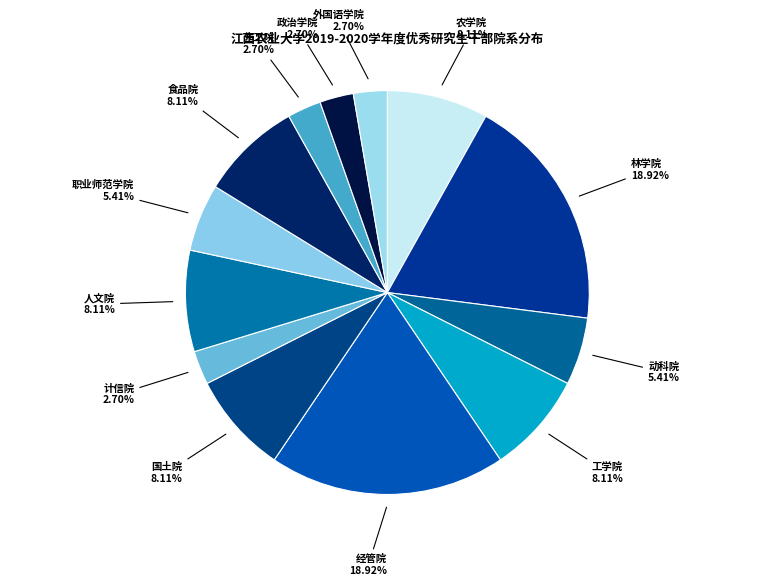

Is the sum of 农学院 and 政治学院 greater than half?

No